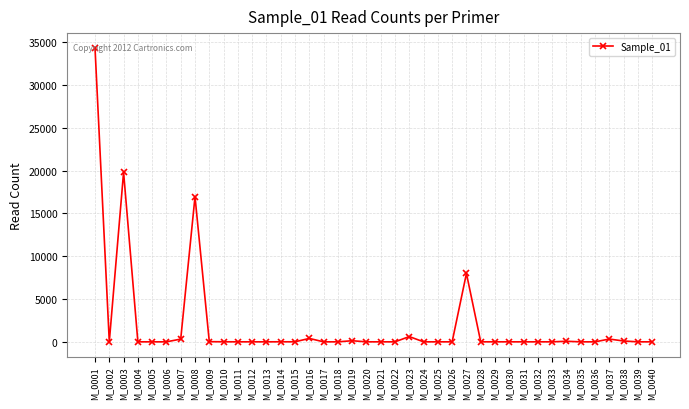

What is the difference between the values at M_0032 and M_0021?

1